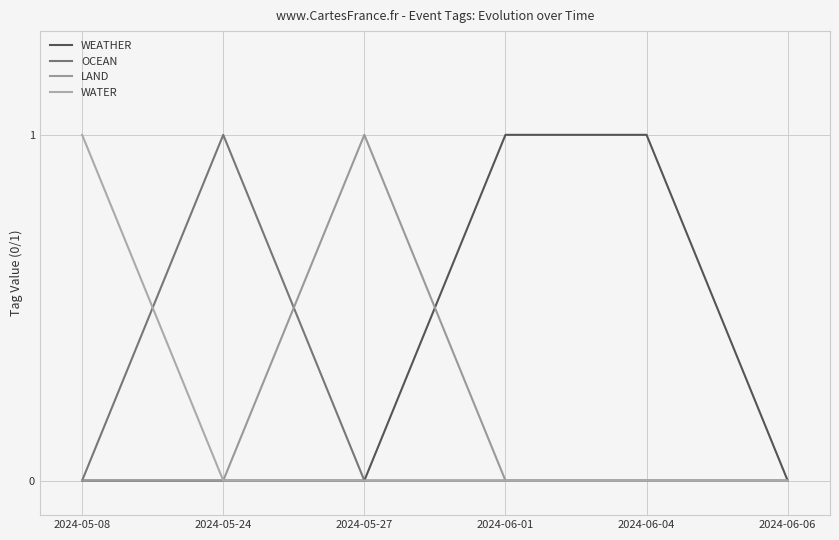

Which series has the largest range (max minus min)?

WEATHER